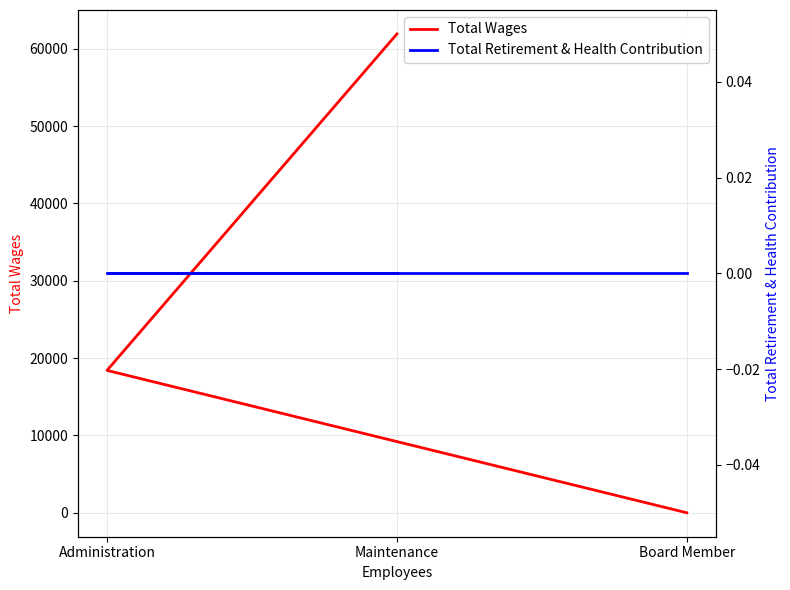

What is the label of the 2nd point from the left?

Administration